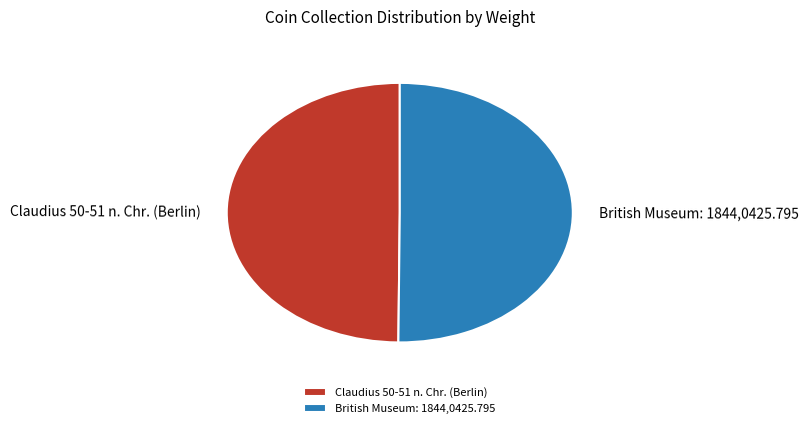

The British Museum: 1844,0425.795 slice represents 40% of the pie. True or false?

False